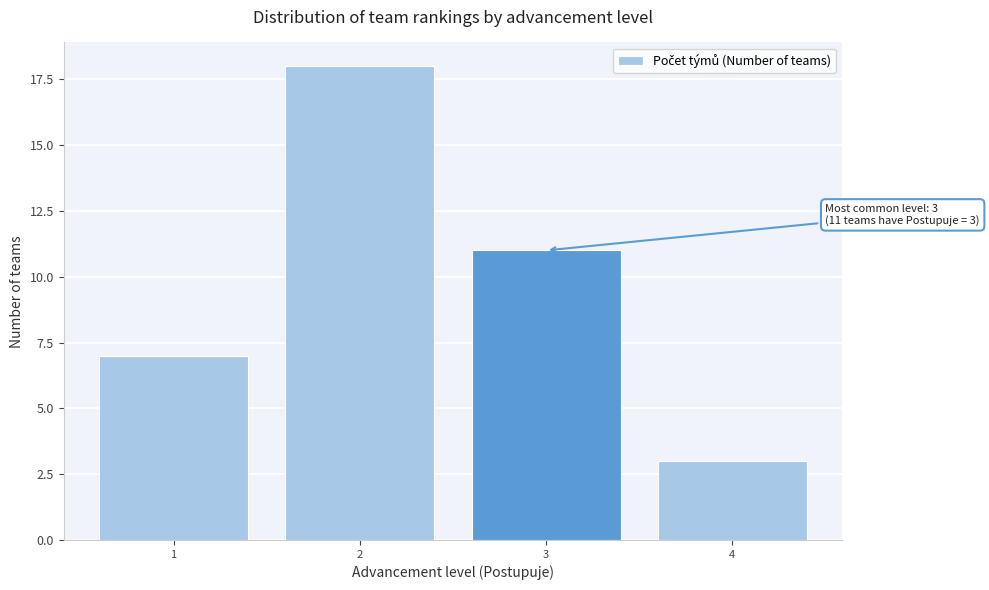

Reading right to left, what are all the values shown in this chart?

3	11	18	7